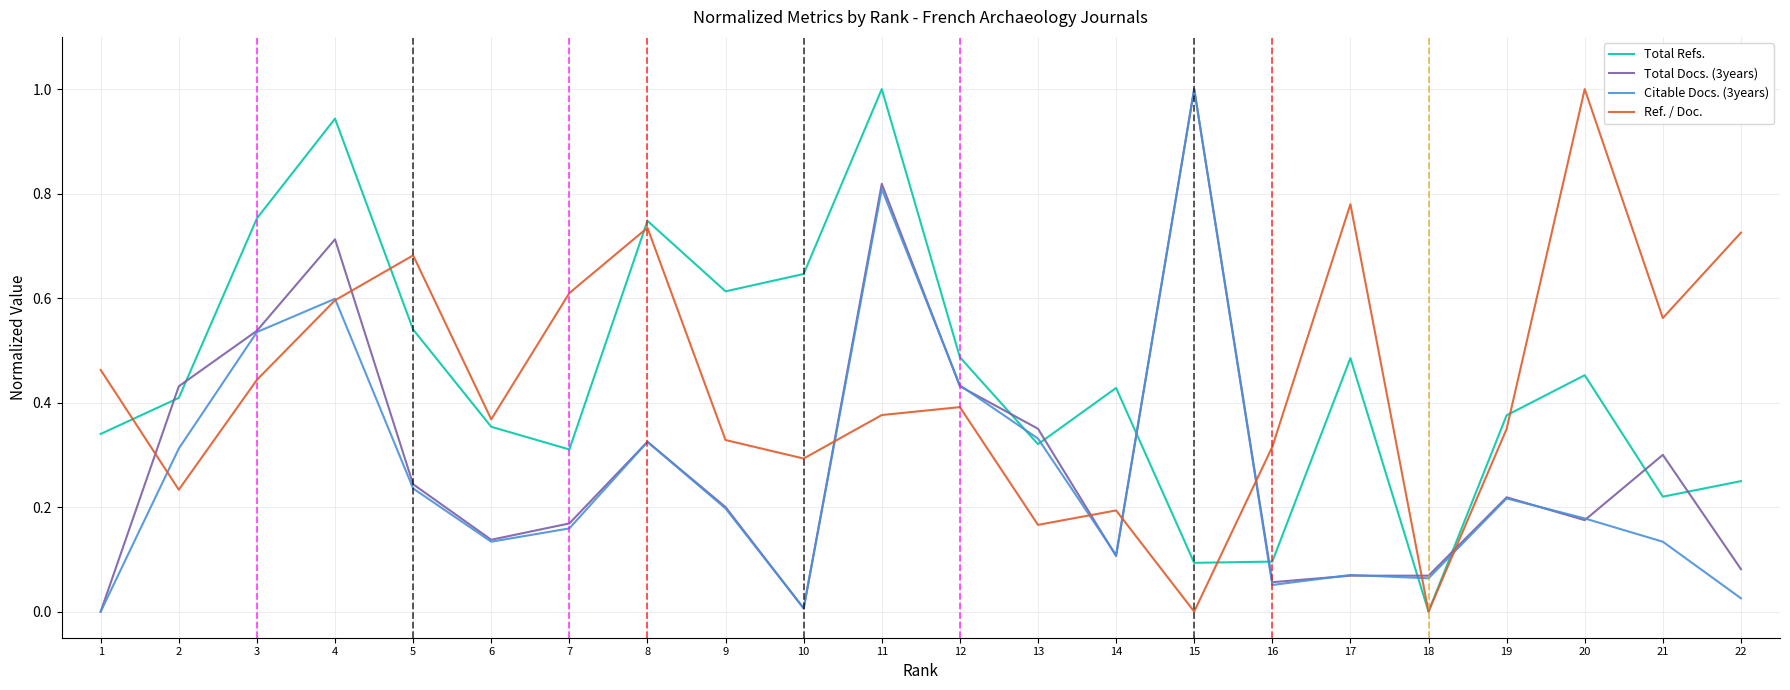

True or false: Total Refs. has more than 0 interior local peaks.

True